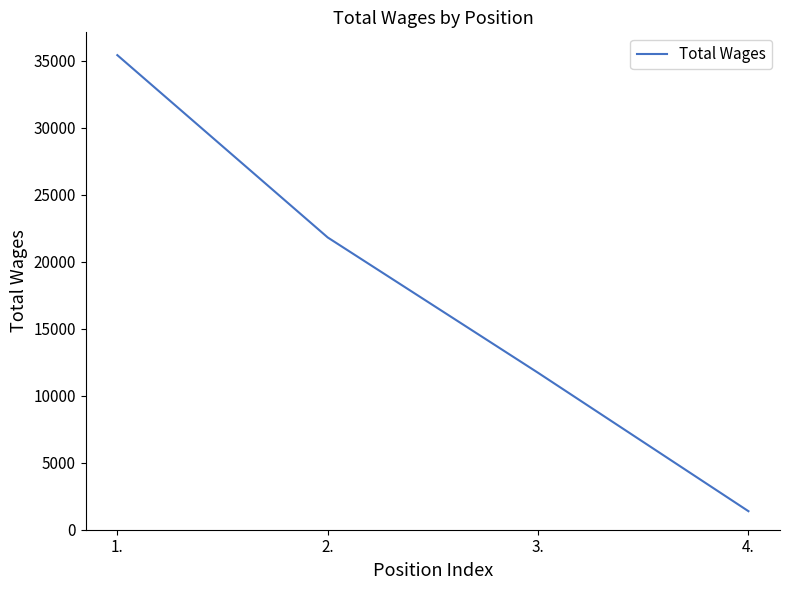

Rank the categories by value from lowest to highest.

4., 3., 2., 1.